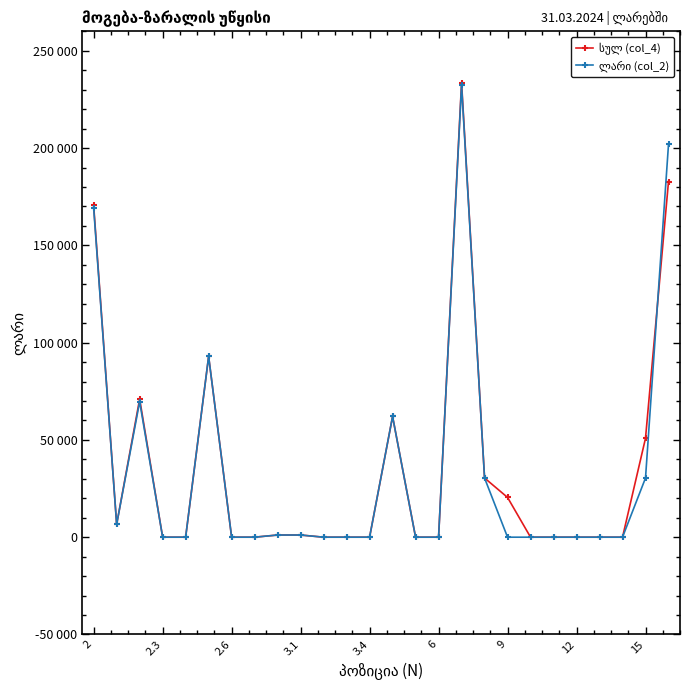

Does the chart have visible grid lines?

No